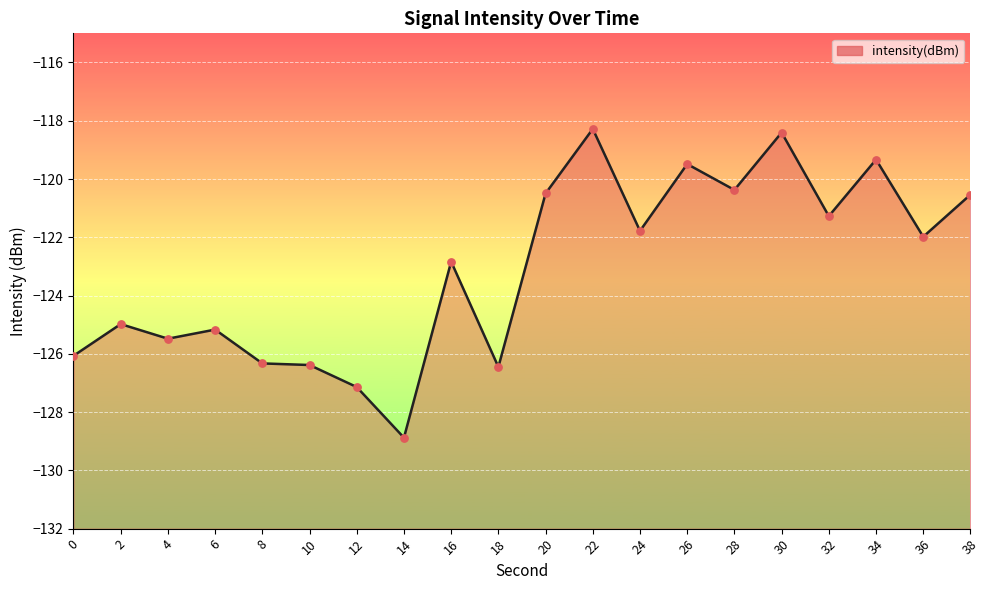

What is the change in value from 2 to 6?

-0.2